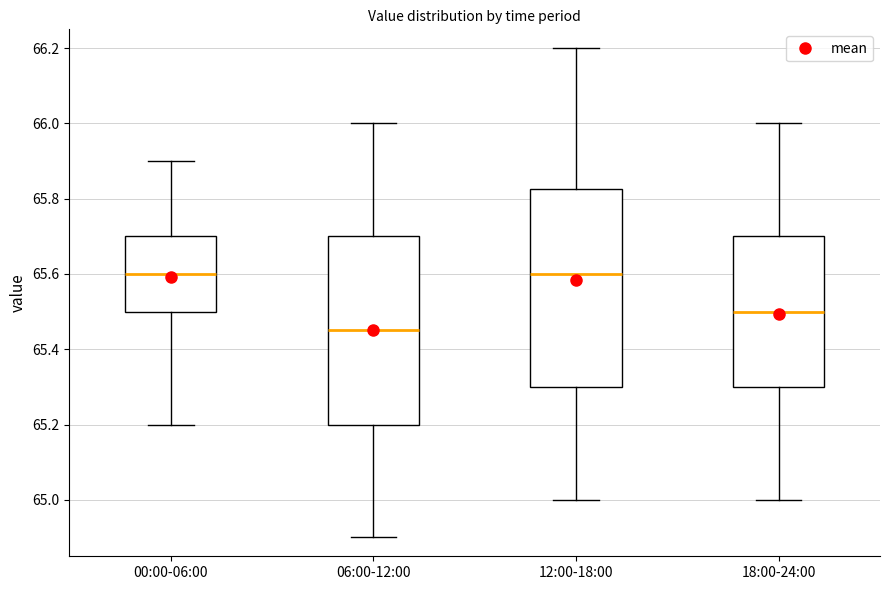

Reading left to right, read every box against the y-axis: the position of its median line, the range the box covers, and the ends of its whiskers. The values are not printed on the chart, so give them approximately, as read against the axis.

00:00-06:00: median 65.60, box 65.50 to 65.70, whiskers 65.20 to 65.90
06:00-12:00: median 65.46, box 65.20 to 65.70, whiskers 64.90 to 66.00
12:00-18:00: median 65.60, box 65.30 to 65.82, whiskers 65.00 to 66.20
18:00-24:00: median 65.50, box 65.30 to 65.70, whiskers 65.00 to 66.00